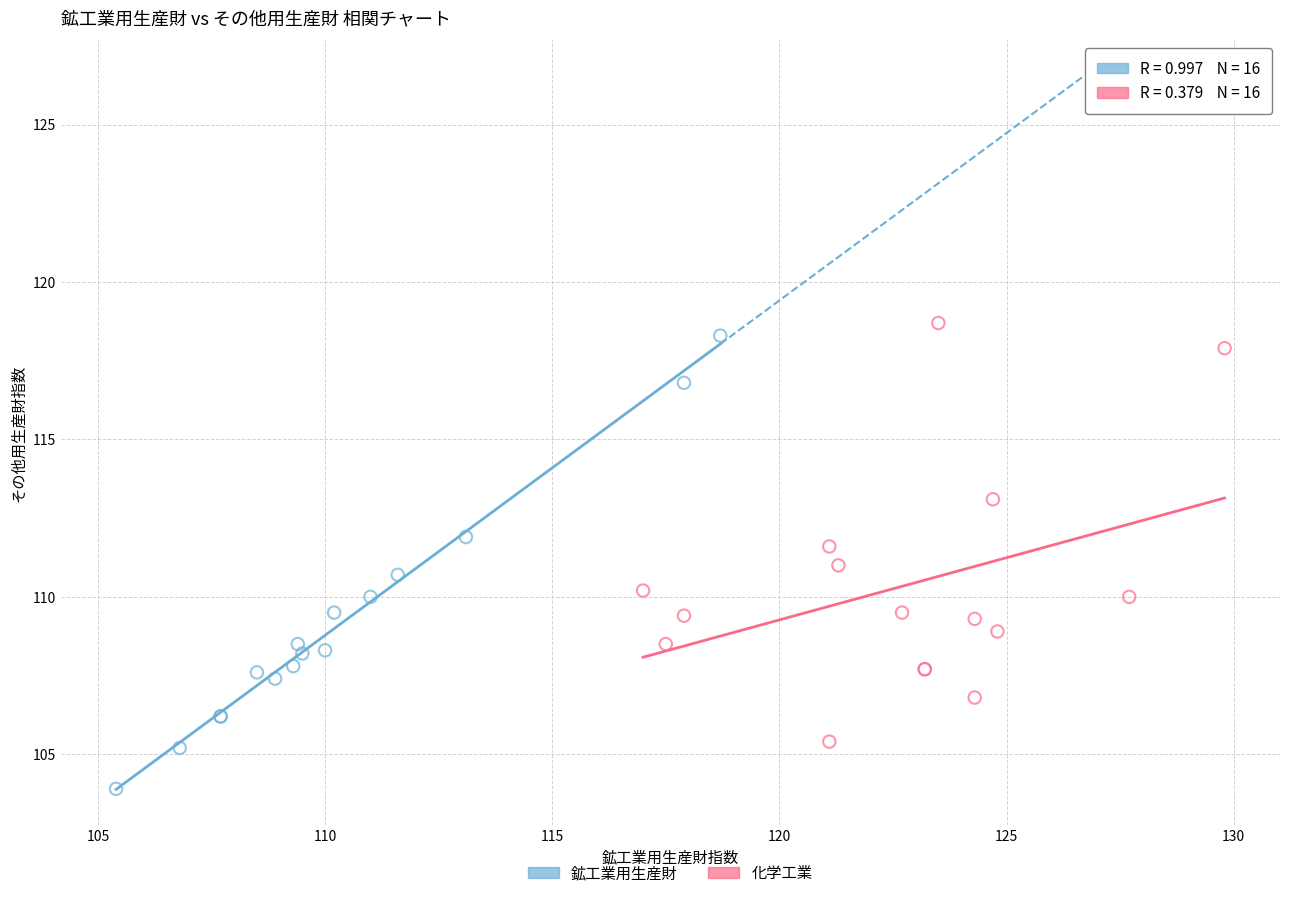

Which series contains the lowest Y value?

鉱工業用生産財